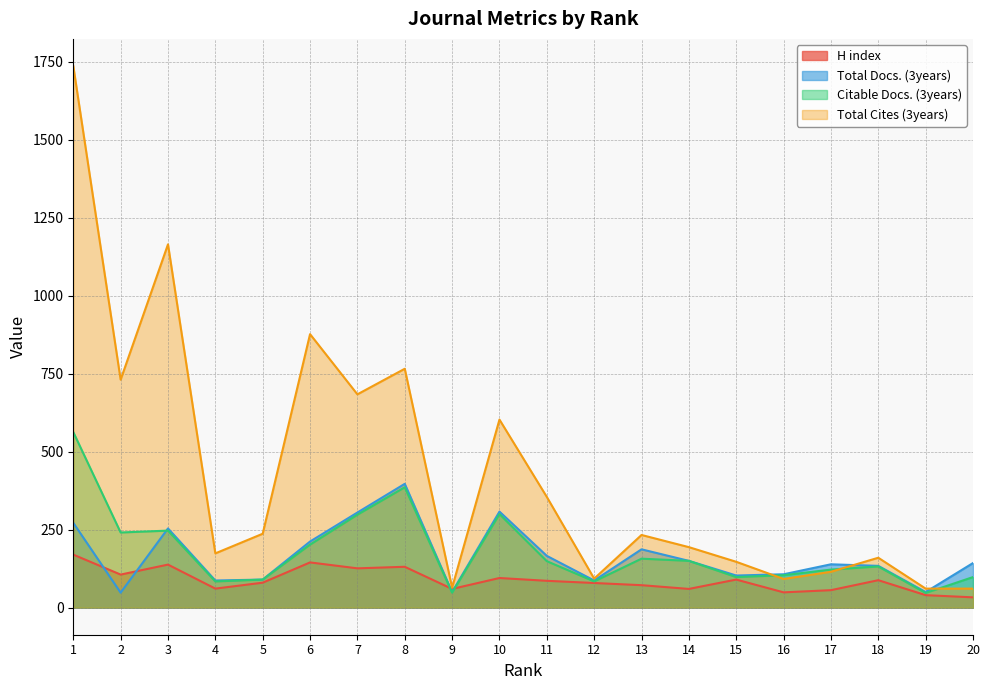

What is the difference between the maximum and minimum values in the Total Cites (3years) series?

1676